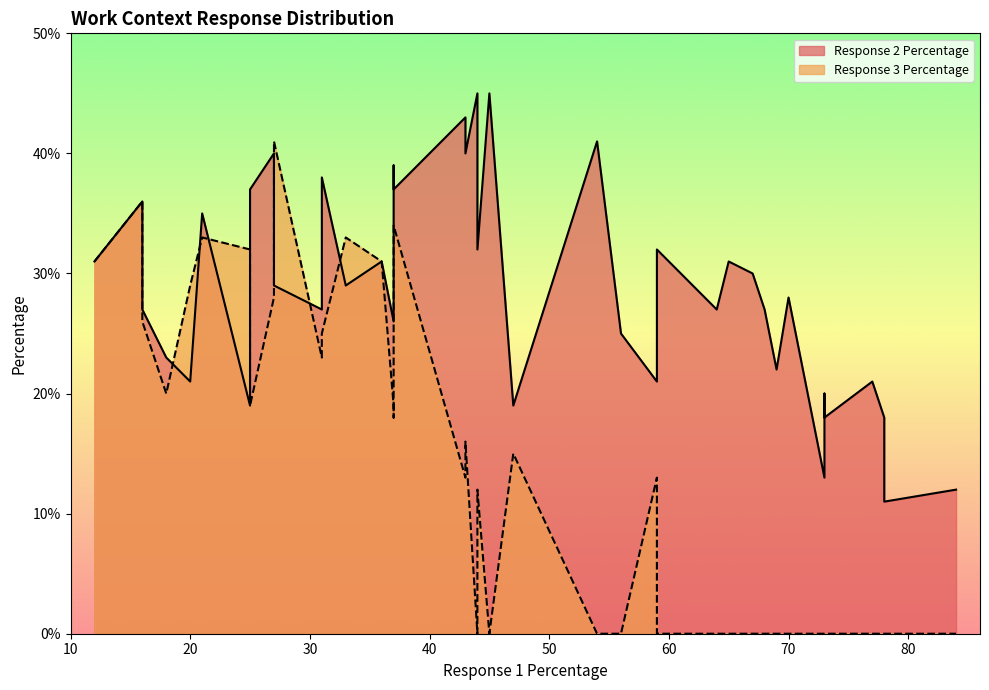

Does the chart have visible grid lines?

No